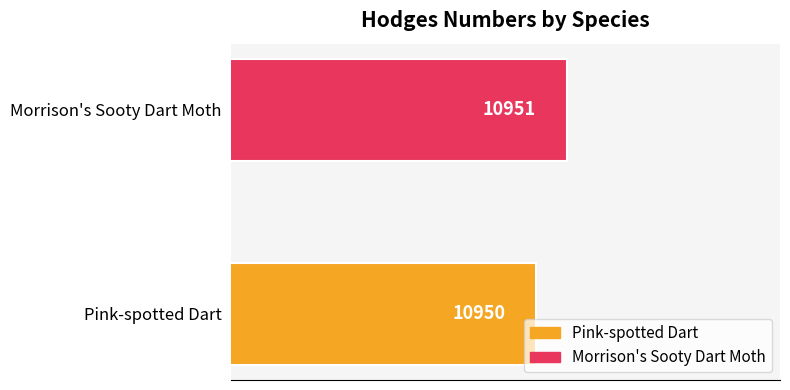

Between Morrison's Sooty Dart Moth and Pink-spotted Dart, which is larger?

Morrison's Sooty Dart Moth